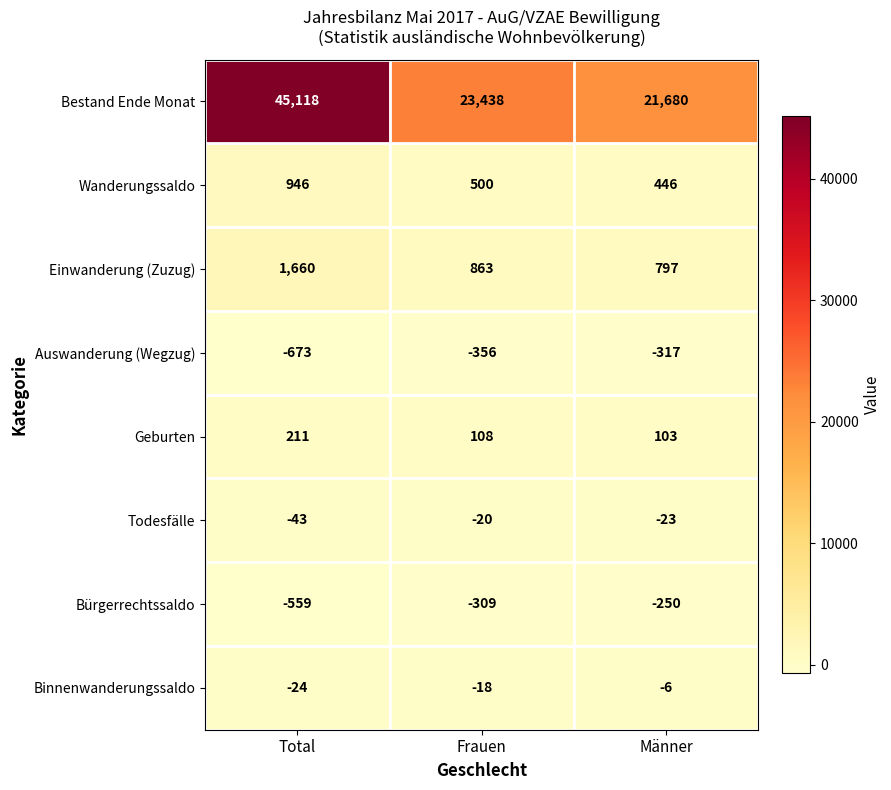

Which series has the largest total across all categories?

Bestand Ende Monat